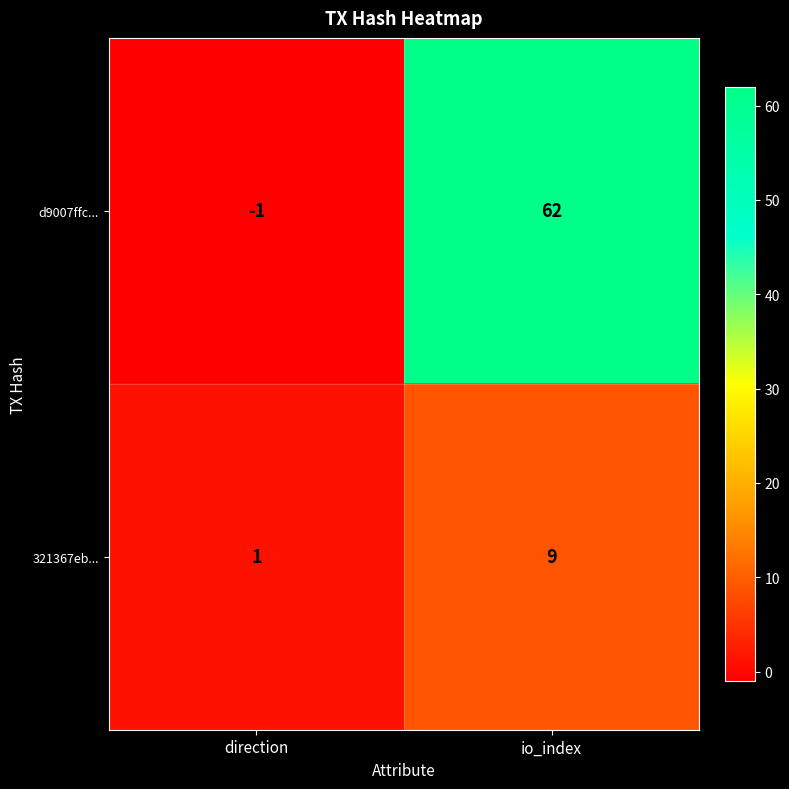

Reading left to right, list all the values displayed in this chart.

d9007ffc...: -1	62
321367eb...: 1	9